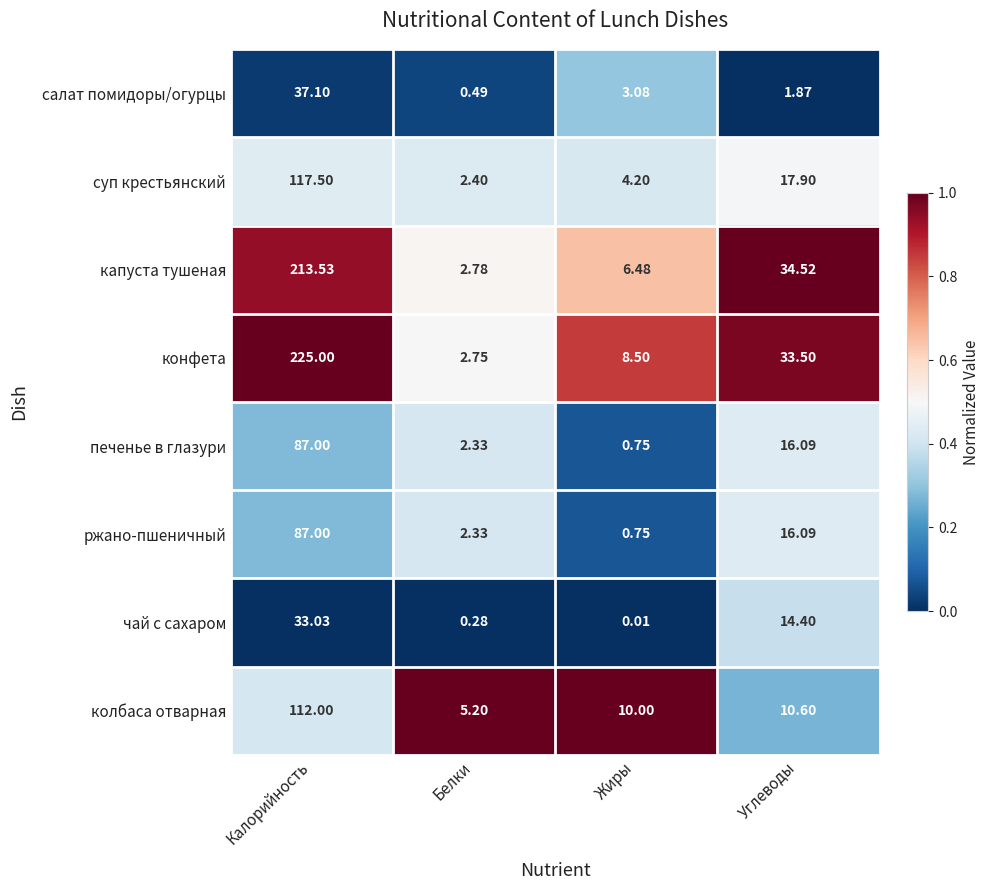

Which series changed the most between Калорийность and Жиры?

конфета